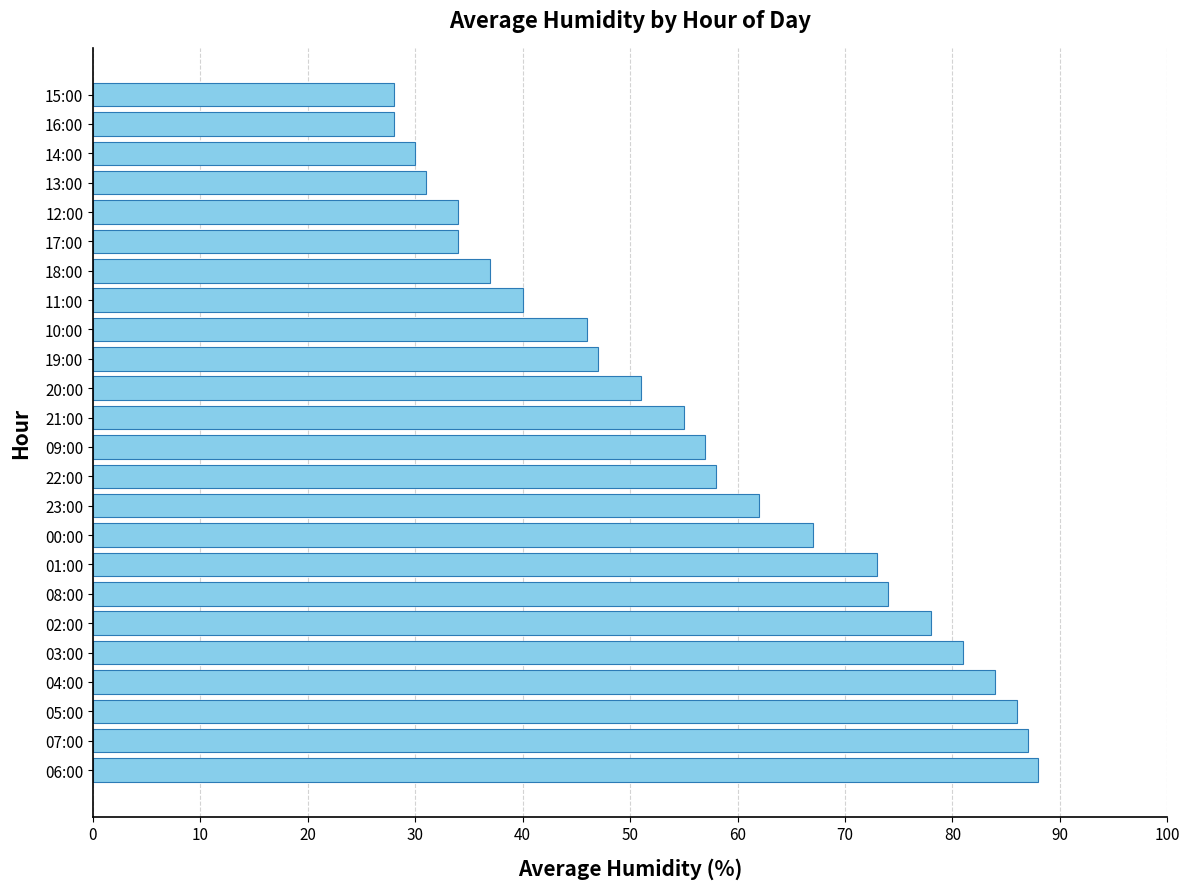

What is the sum of the values at 01:00 and 22:00?

131